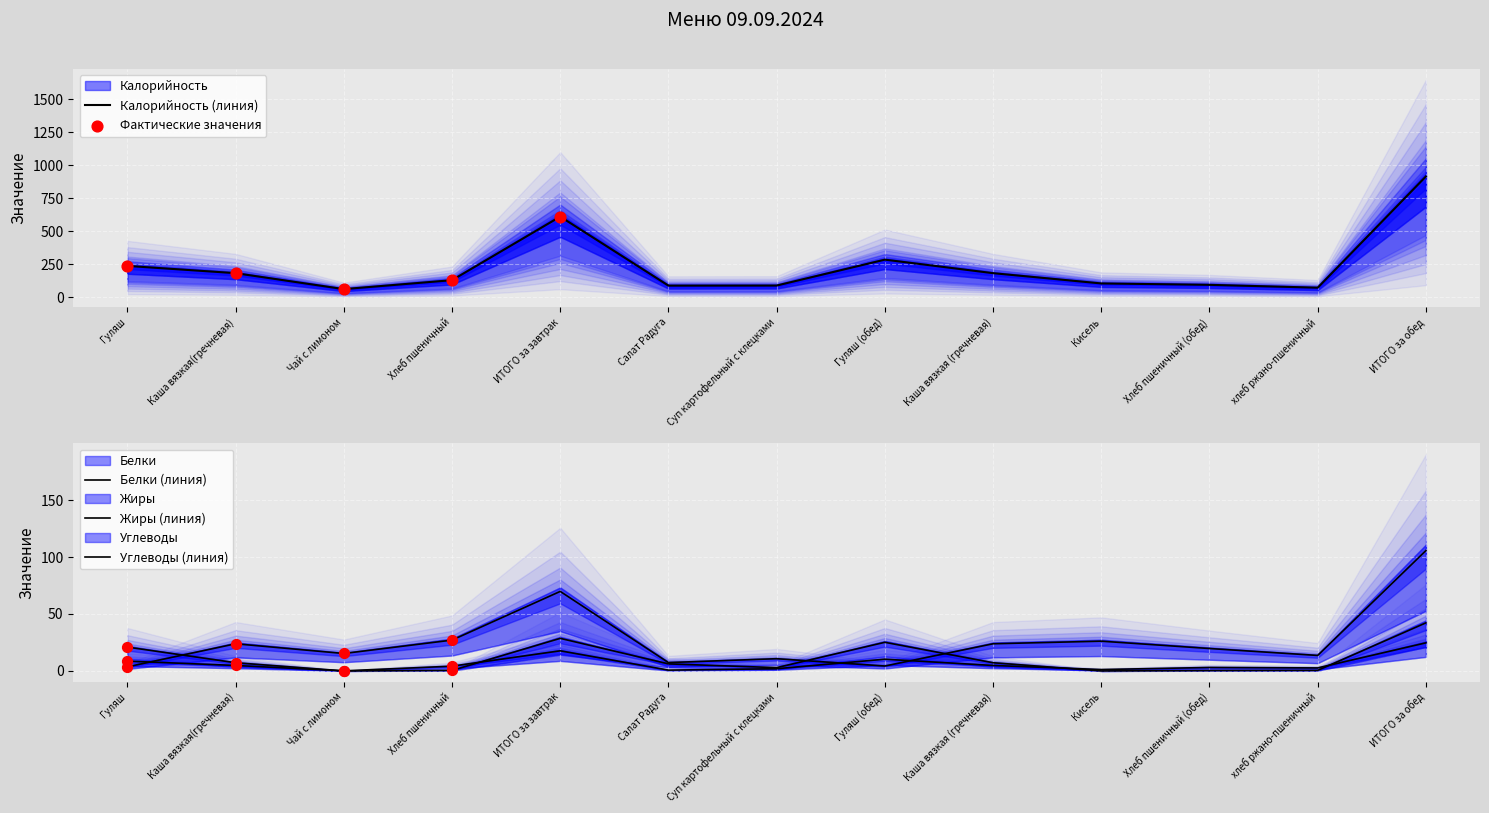

At which category is the sum across all series the highest?

ИТОГО за обед